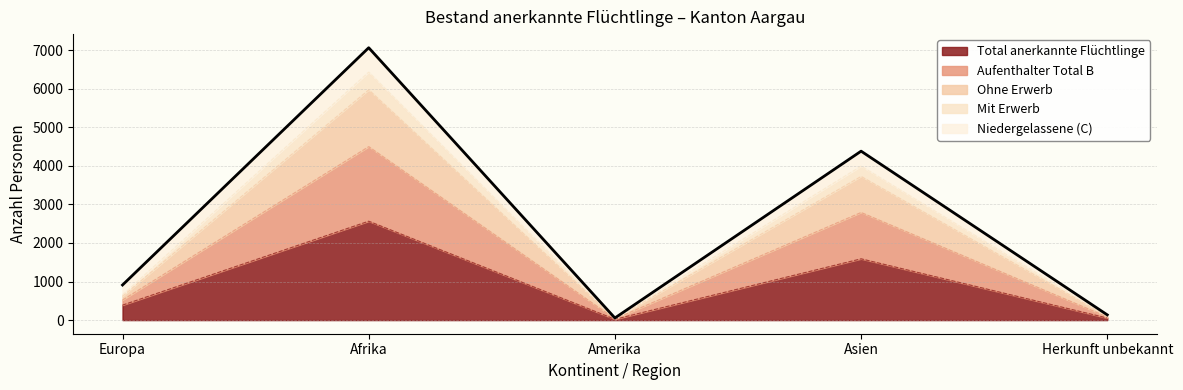

What are all the series names shown in the legend?

Total anerkannte Flüchtlinge, Aufenthalter Total B, Ohne Erwerb, Mit Erwerb, Niedergelassene (C)